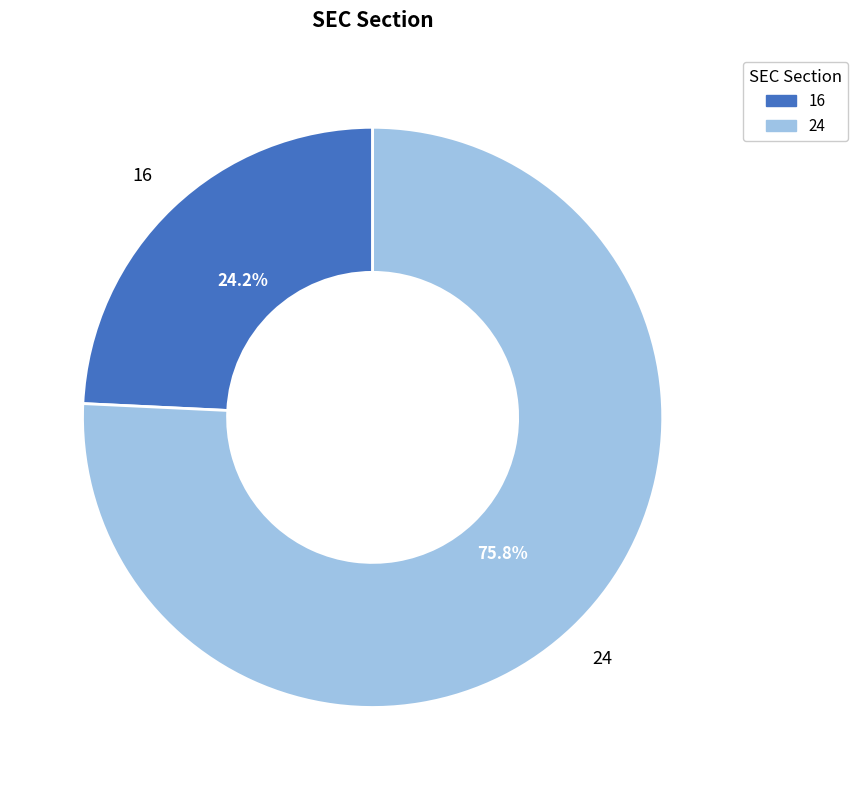

How many segments does this pie chart have?

2